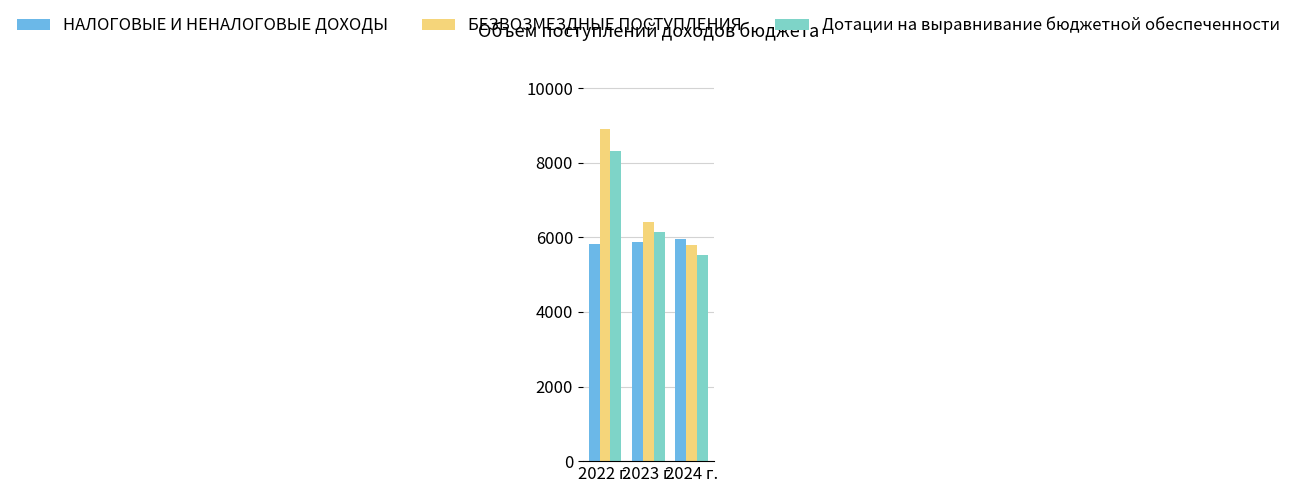

The Дотации на выравнивание бюджетной обеспеченности series shows 6149.3 at 2023 г.. True or false?

True